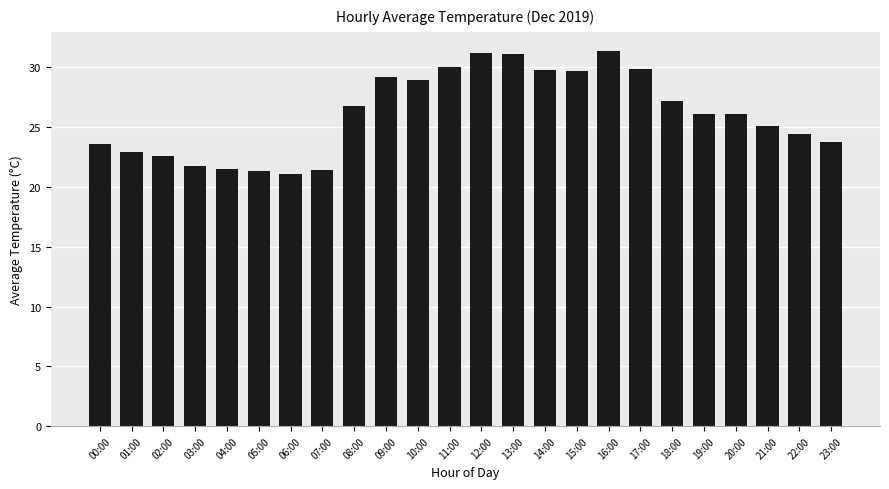

What is the smallest value displayed?

21.1